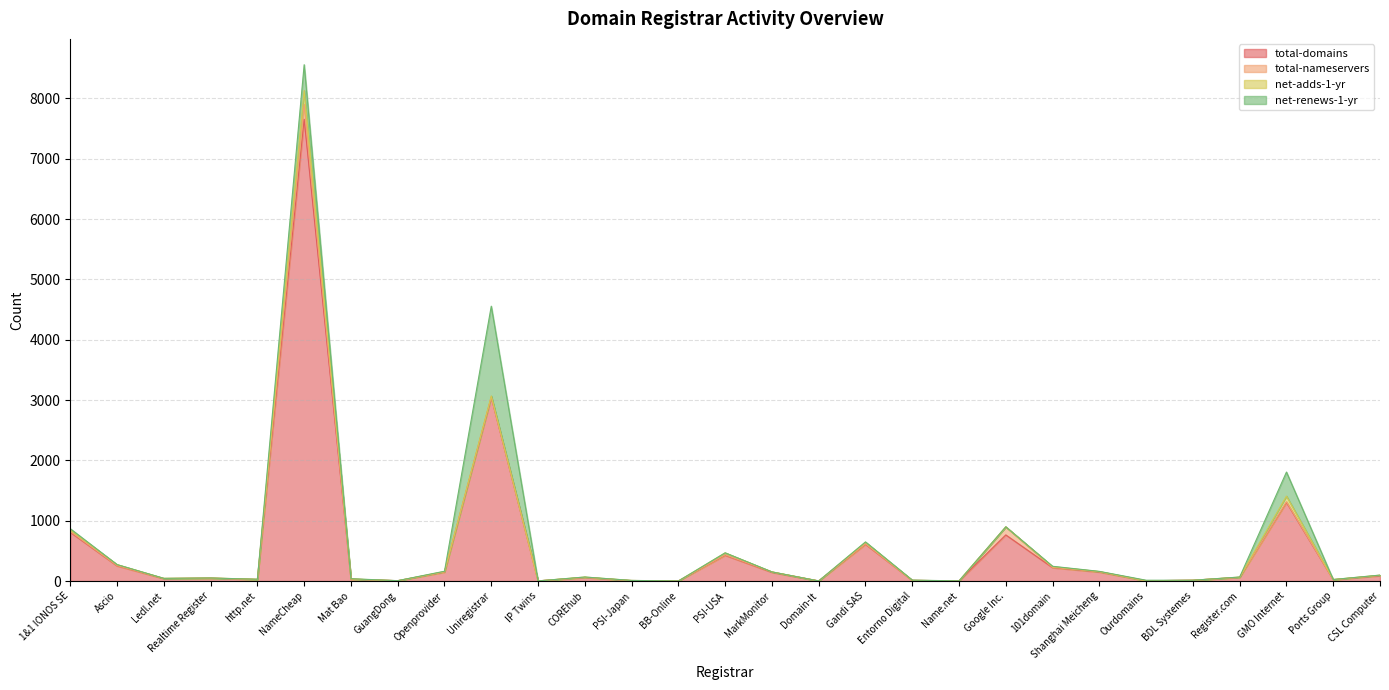

What is the value of the net-adds-1-yr point at the 26th from the left?

4